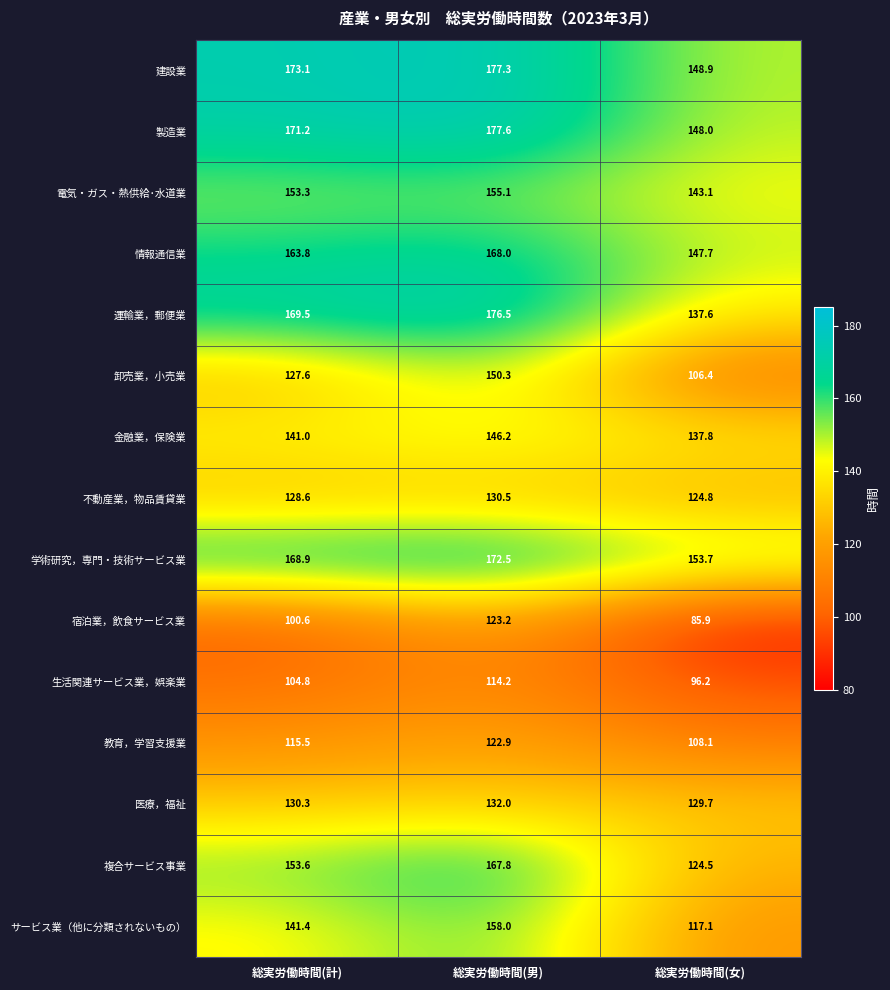

At which label does 複合サービス事業 reach its minimum?

総実労働時間(女)